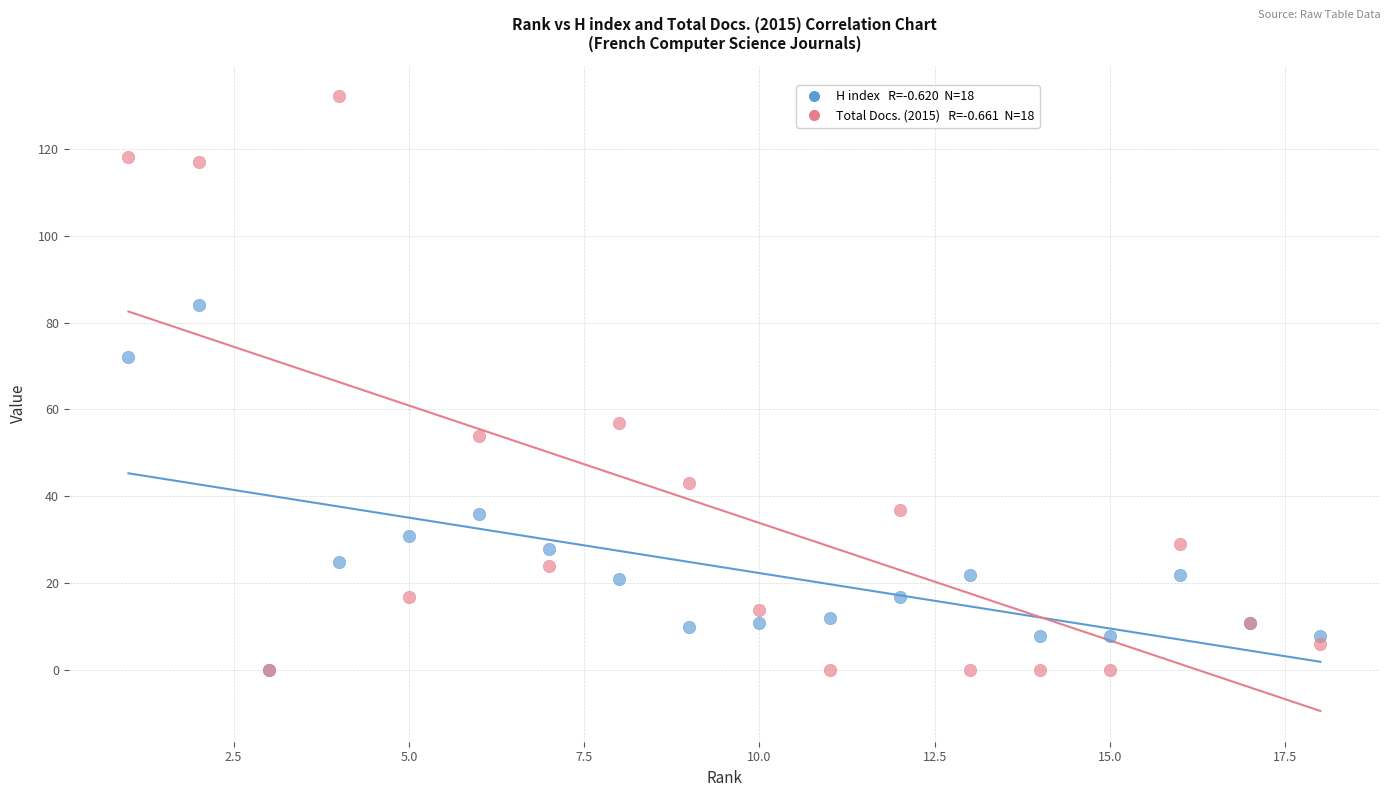

Across all series, what Y value is closest to 66?

72